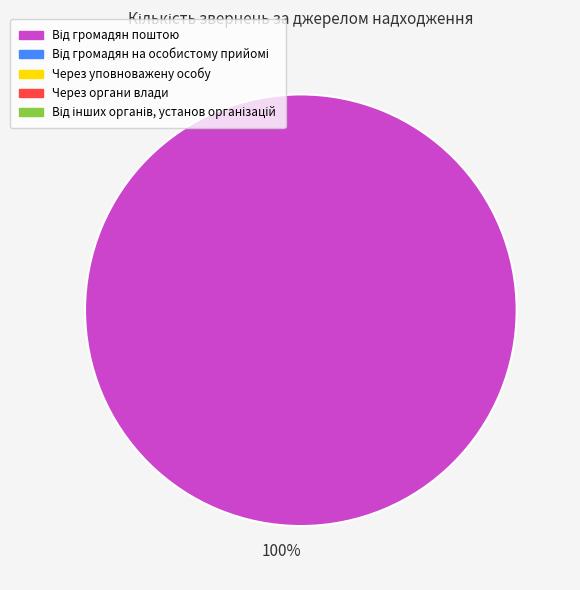

Is there a majority slice in this chart?

Yes